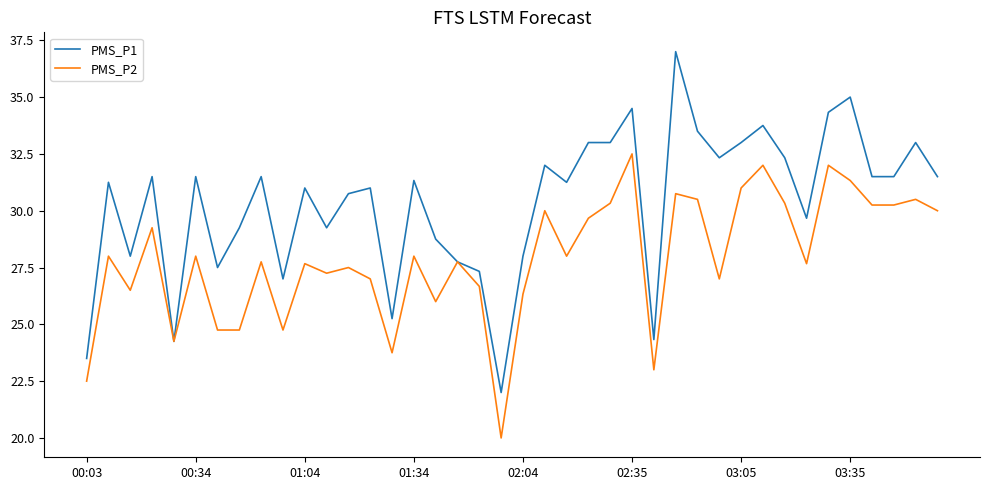

Which series has the largest total across all categories?

PMS_P1